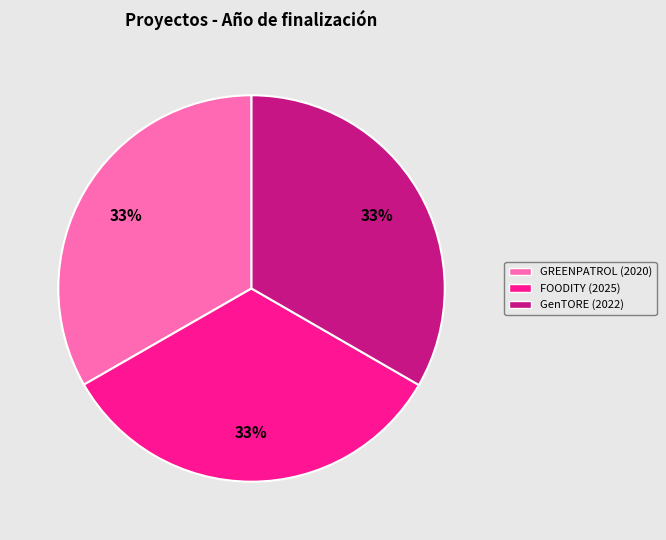

Is the sum of GREENPATROL (2020) and FOODITY (2025) greater than half?

Yes